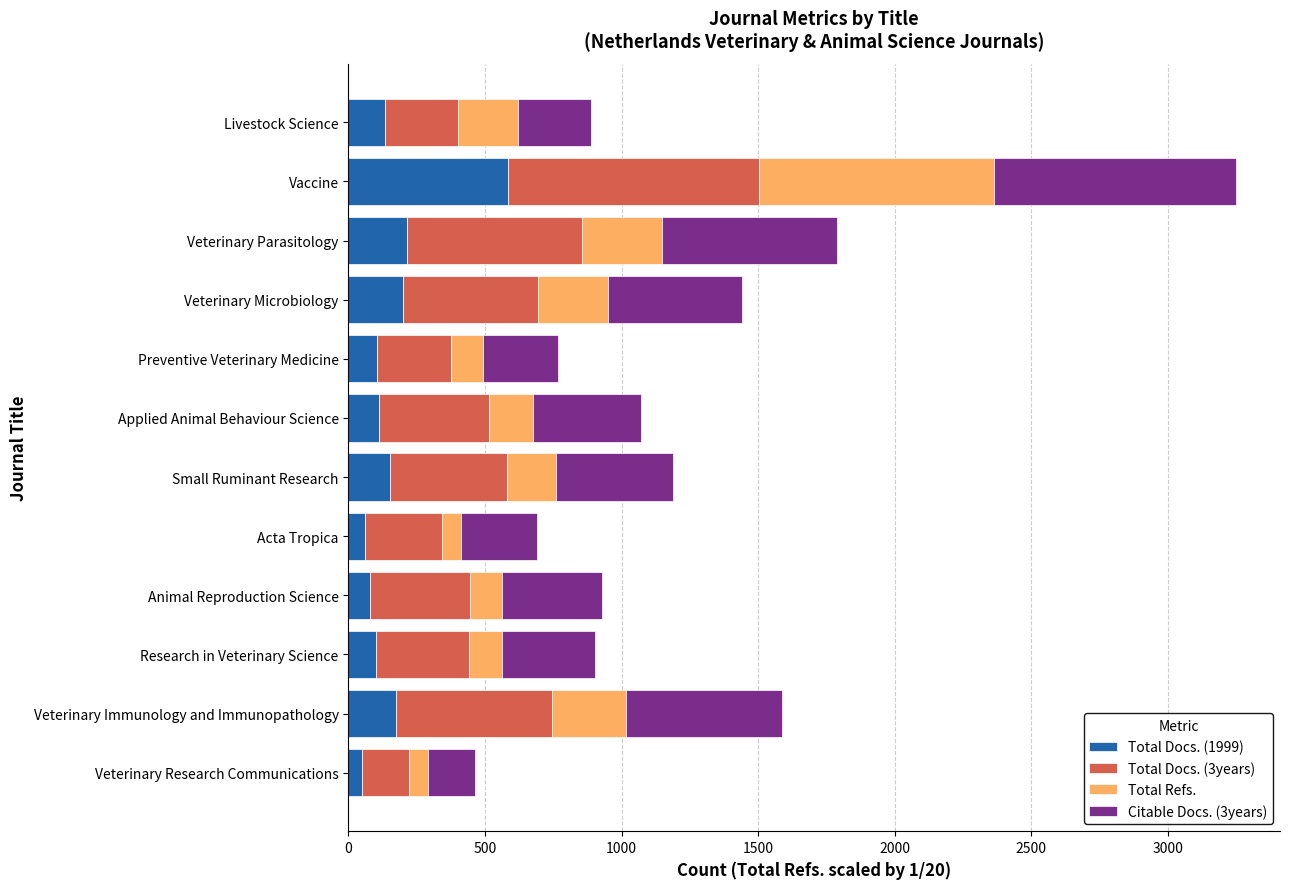

At which category is the sum across all series the highest?

Vaccine